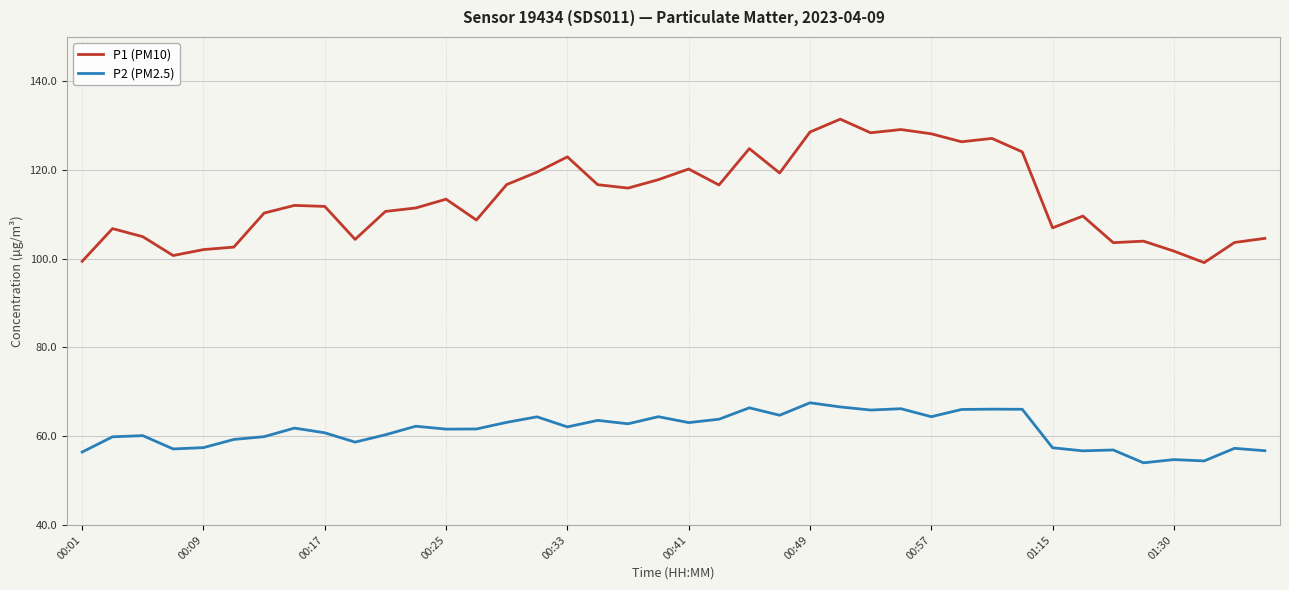

List the series in order of their overall mean, lowest first.

P2 (PM2.5), P1 (PM10)